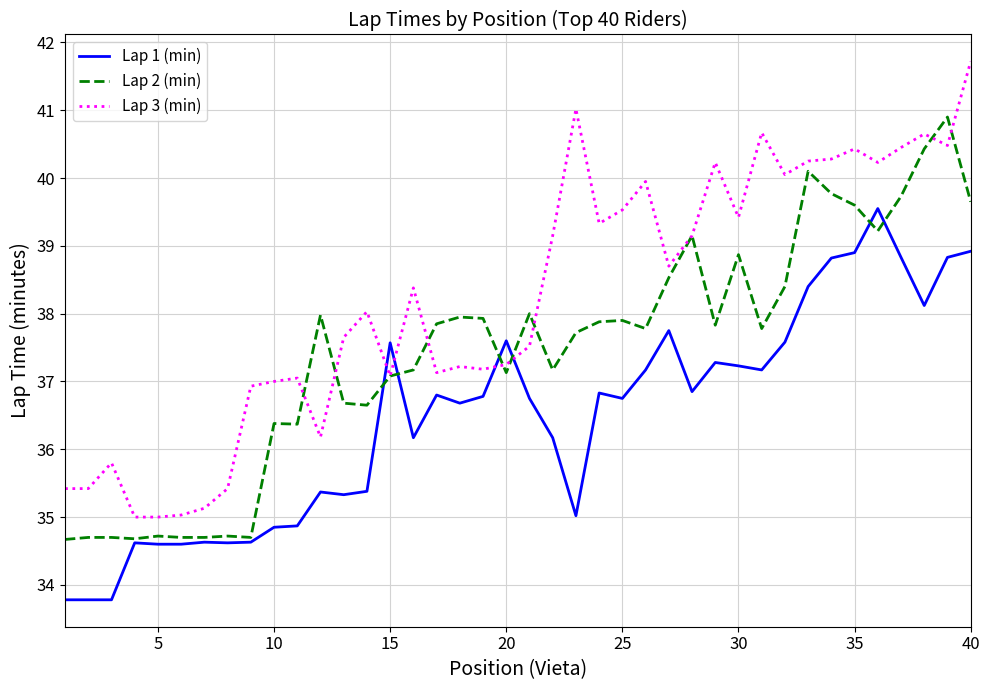

Which series has the largest range (max minus min)?

Lap 3 (min)